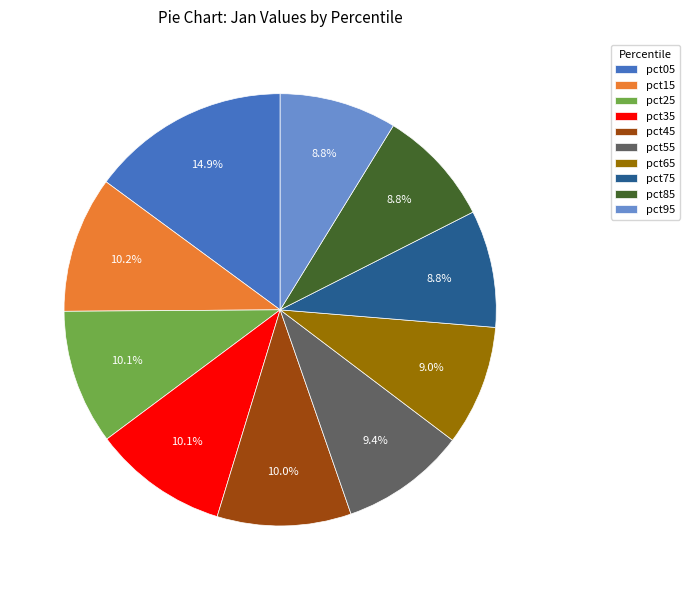

What percentage do pct25 and pct85 together represent?

18.9%